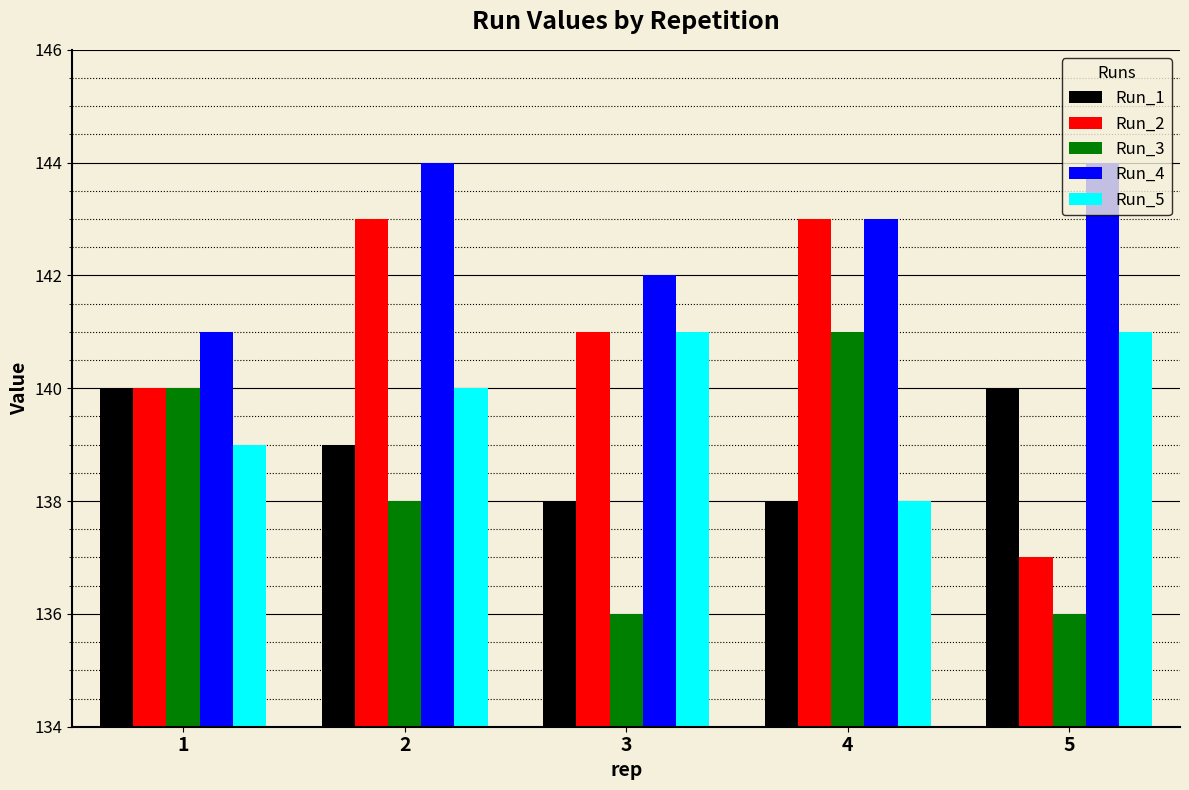

The Run_3 series shows 138 at 2. True or false?

True